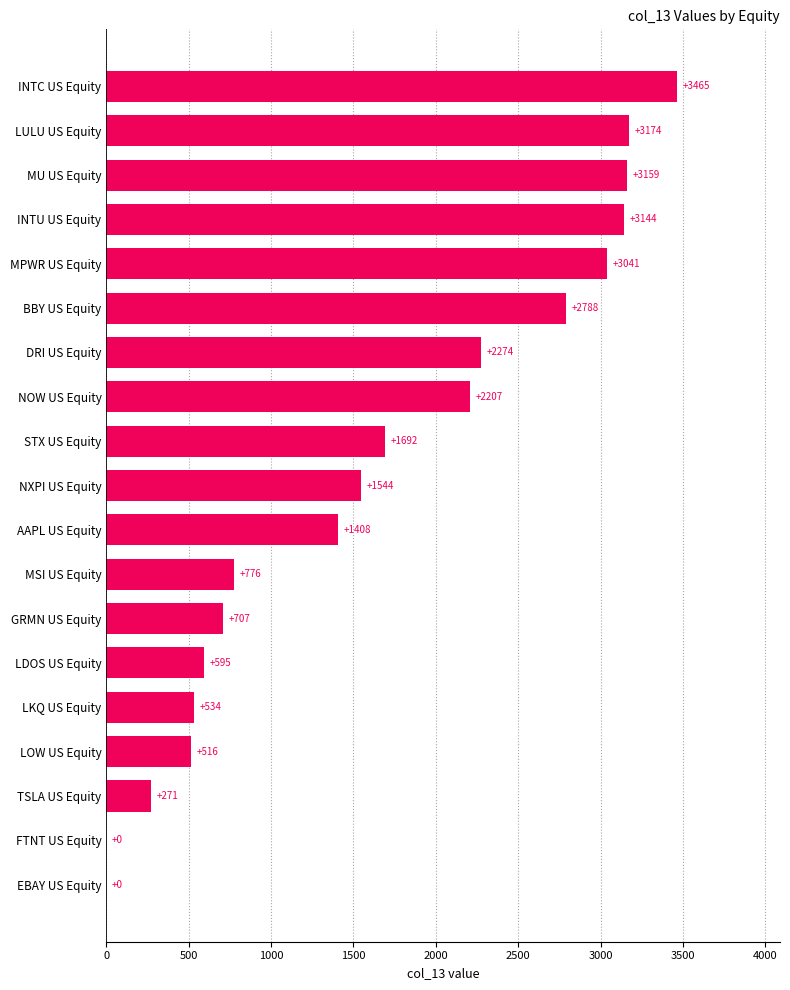

At which label is the value closest to 1732?

STX US Equity